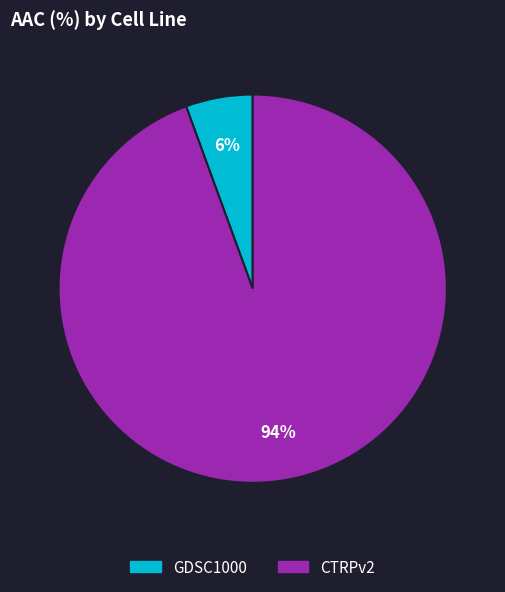

Which has a higher value, GDSC1000 or CTRPv2?

CTRPv2